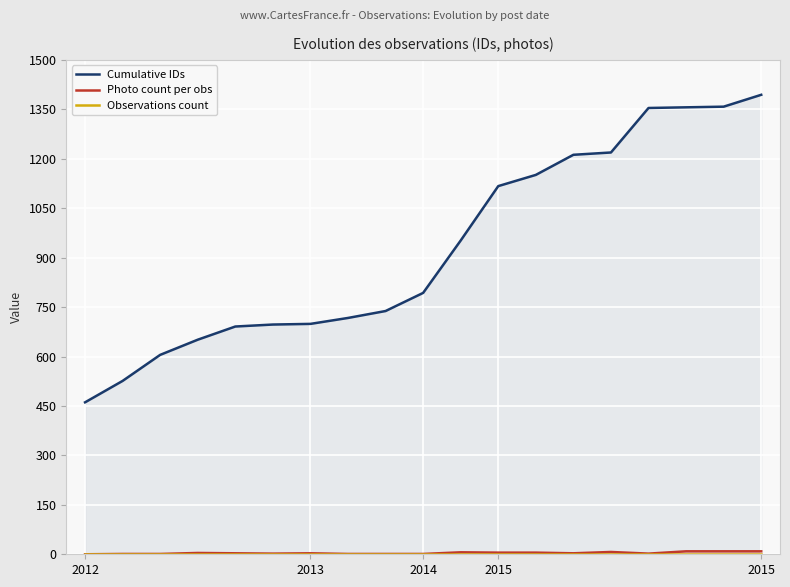

How many categories are shown in the chart?

19